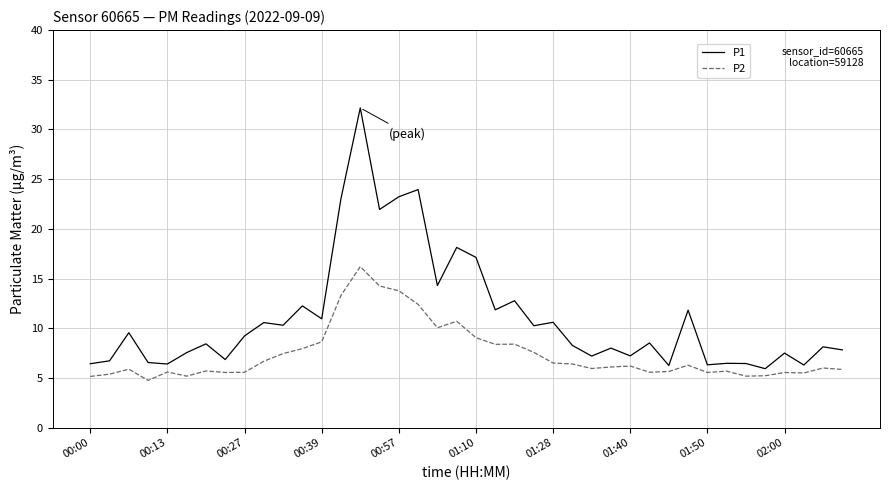

List the series in order of their overall mean, lowest first.

P2, P1